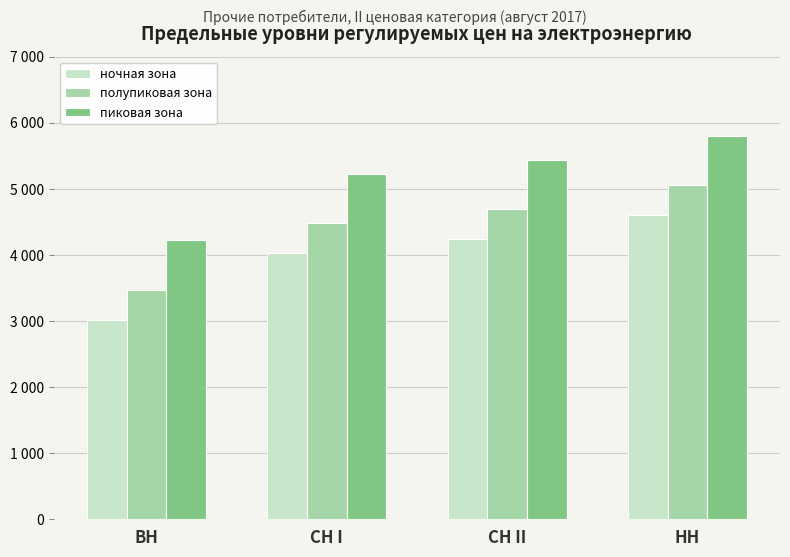

What is the value of the ночная зона bar at the 2nd from the left?

4026.2